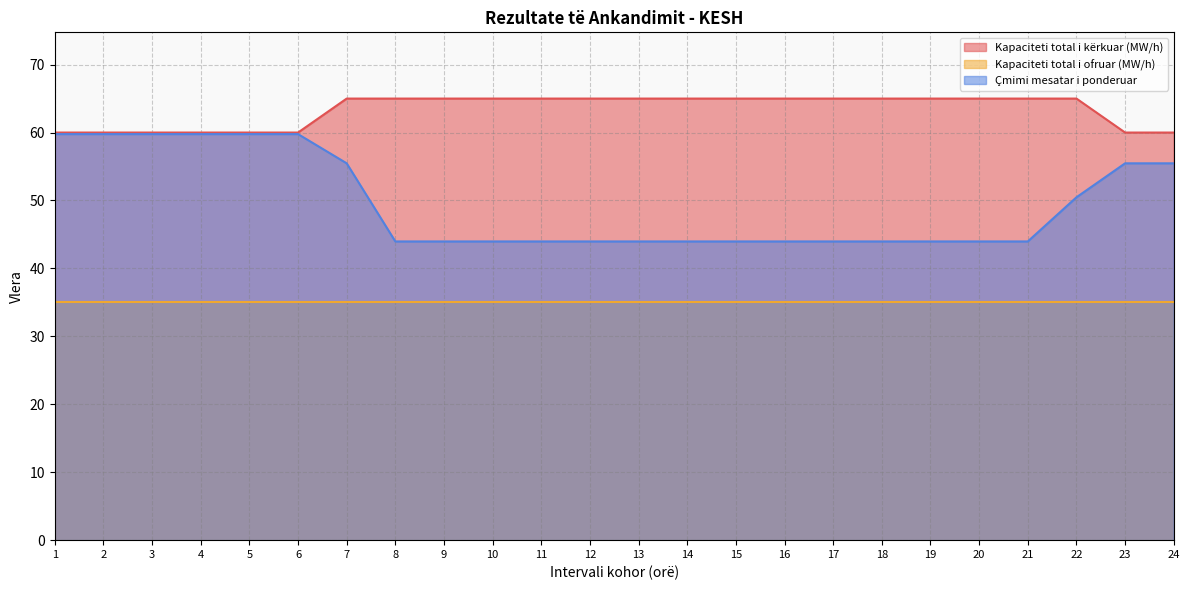

What is the spread (max minus min) of values at 19?

30.0